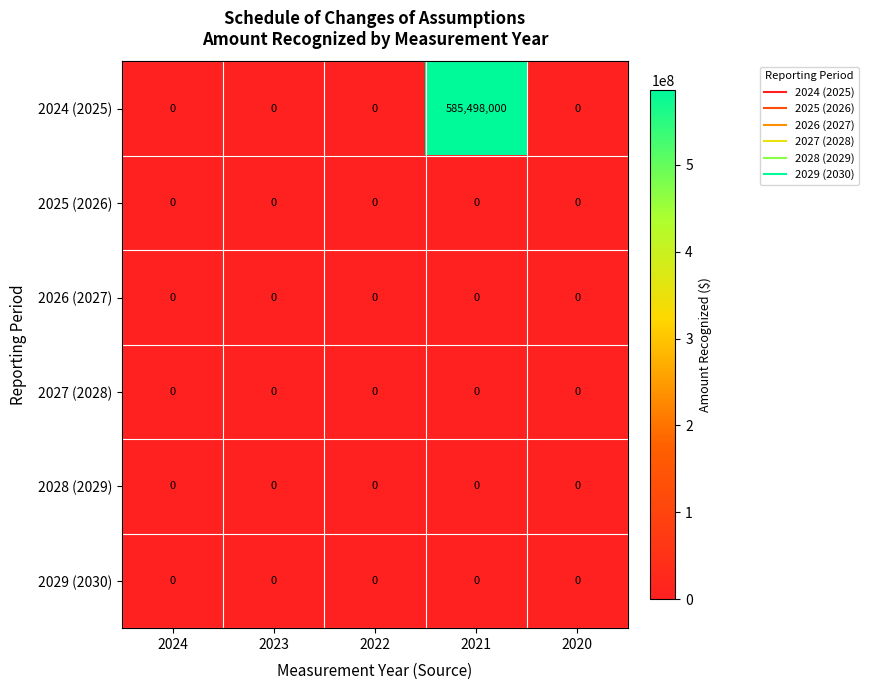

At which category is the sum across all series the highest?

2021